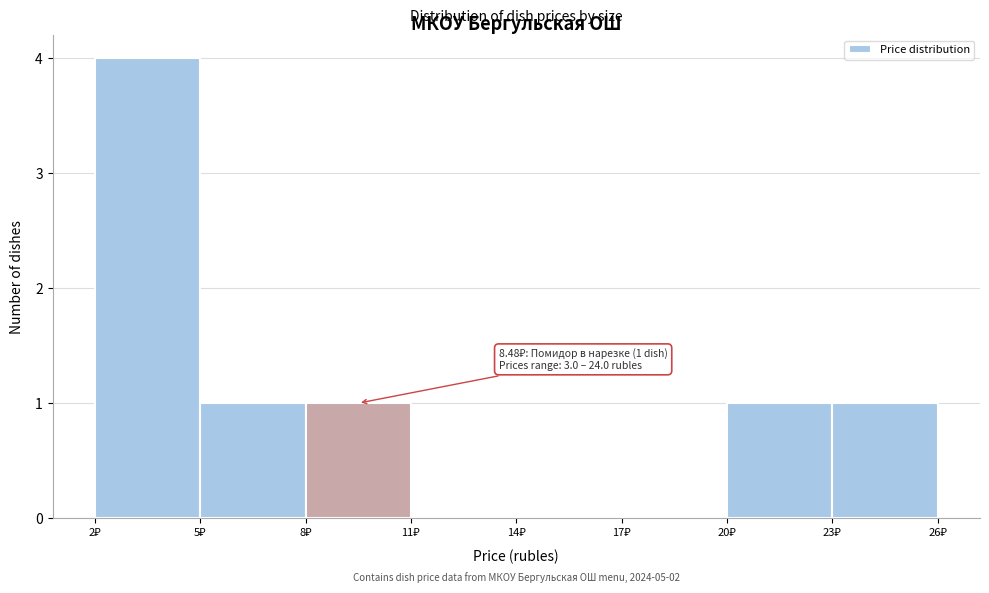

Over which range of the x-axis is the bar tallest?

2 to 5